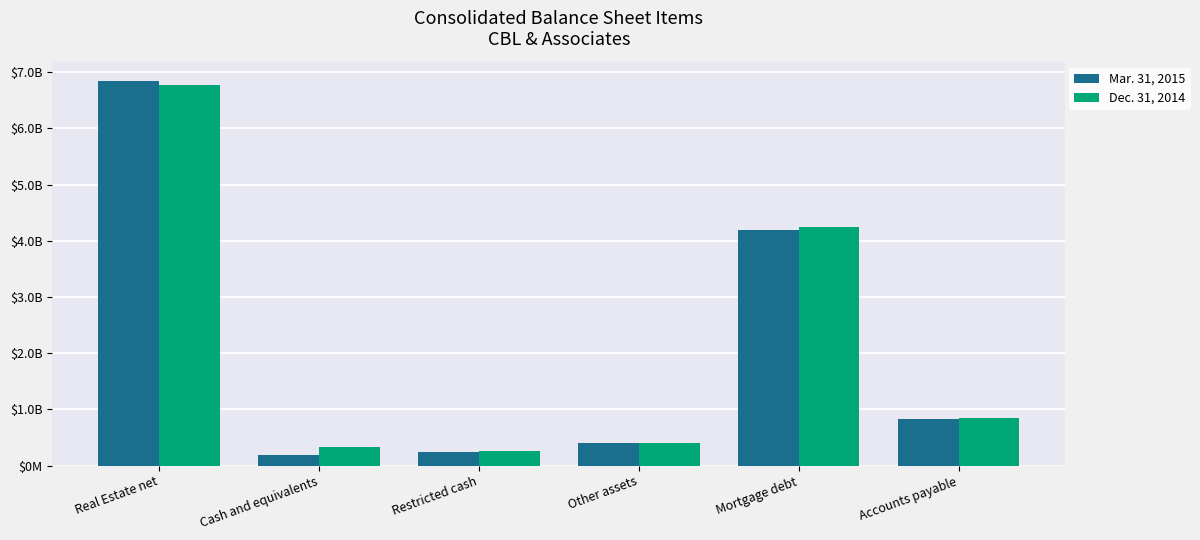

Does the chart contain any negative values?

No